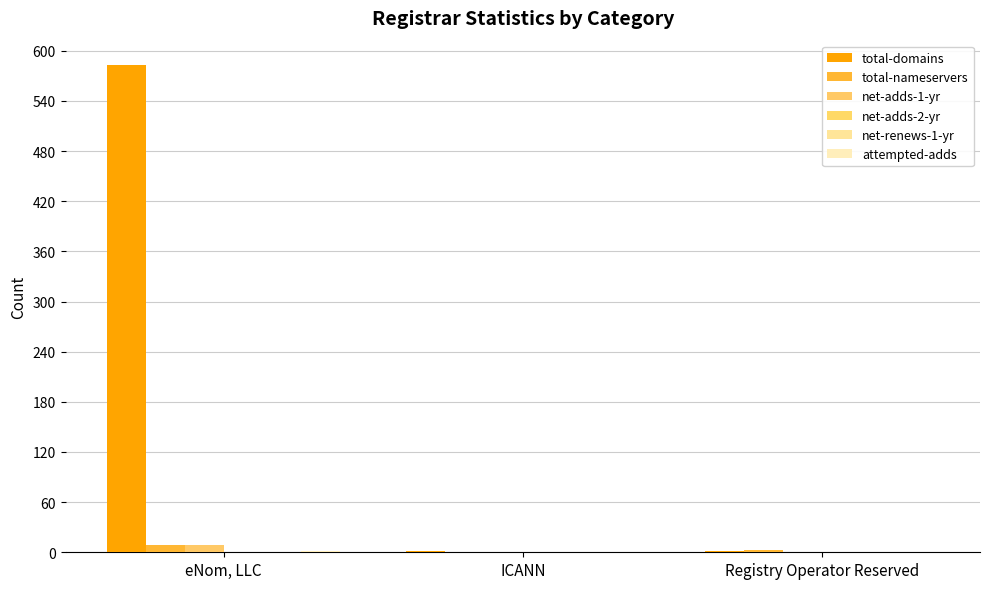

Reading right to left, extract all data points from this chart.

total-domains: 1	1	583
total-nameservers: 3	0	9
net-adds-1-yr: 0	0	9
net-adds-2-yr: 0	0	0
net-renews-1-yr: 0	0	0
attempted-adds: 0	0	2